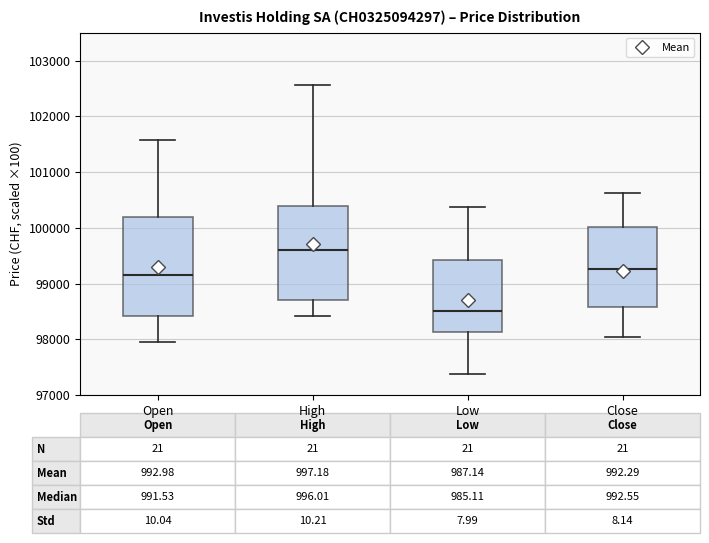

Which box's median line is the lowest?

Low